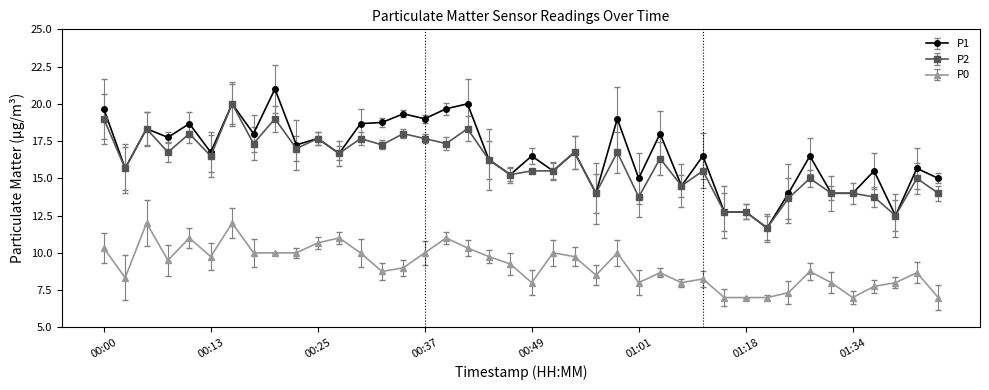

What are all the series names shown in the legend?

P1, P2, P0